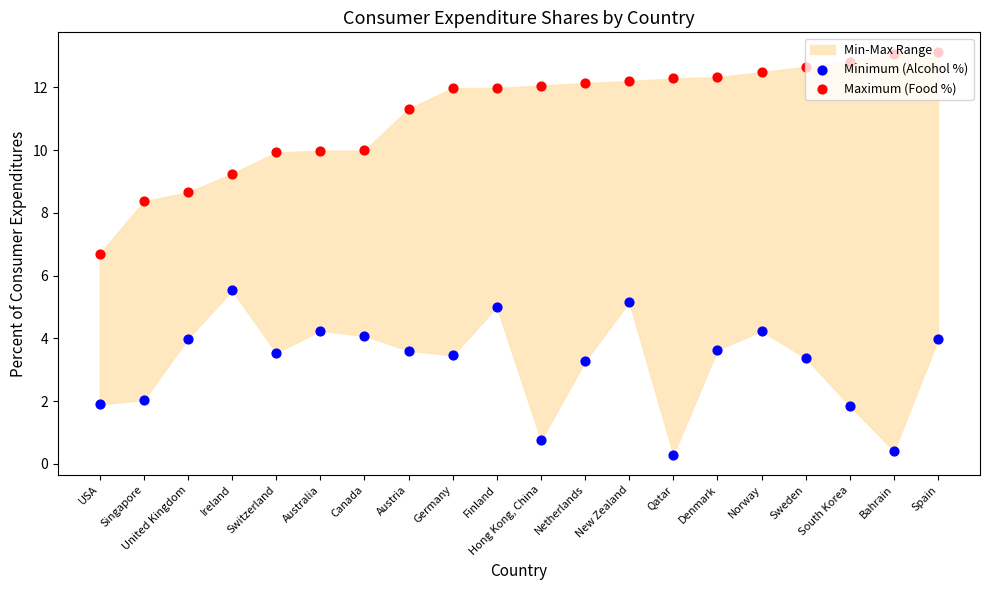

Which series has the largest Y range (max minus min)?

Maximum (Food %)